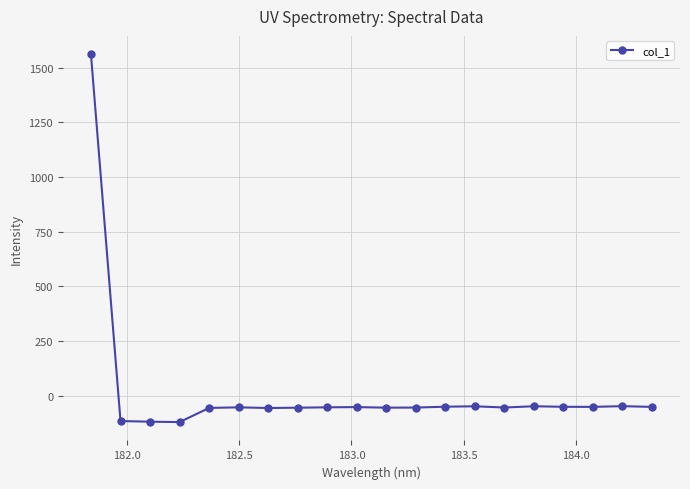

What is the average value?

18.2